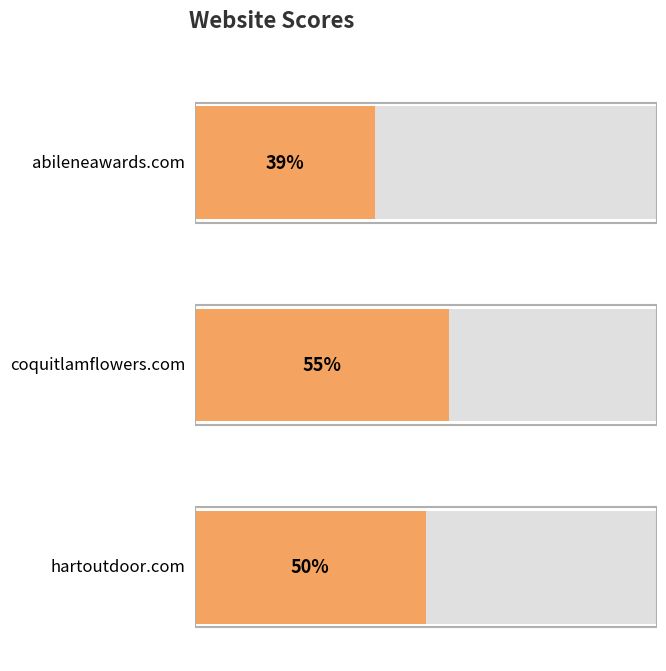

How many values are between 39 and 55?

3